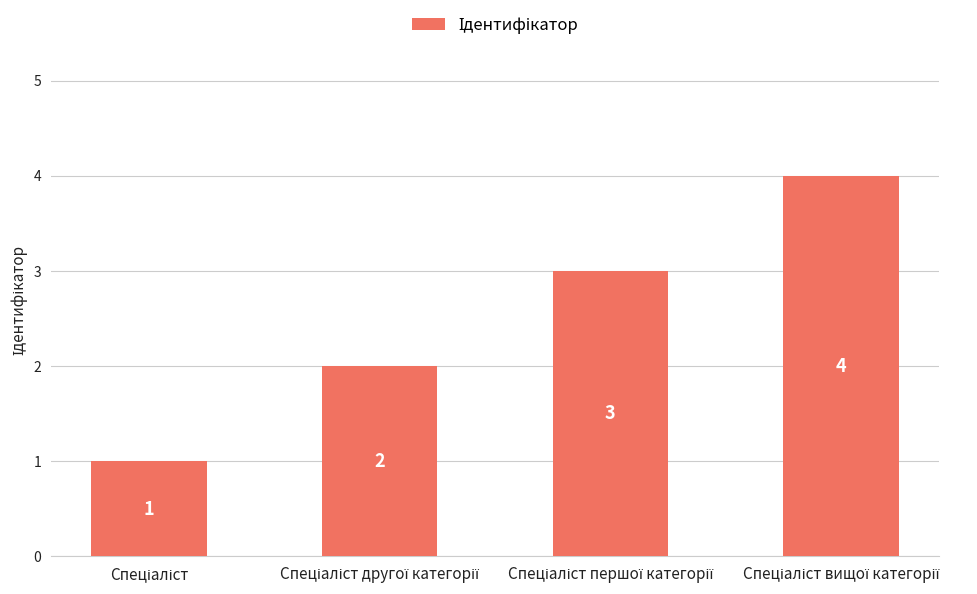

How many values are between 2 and 4?

3